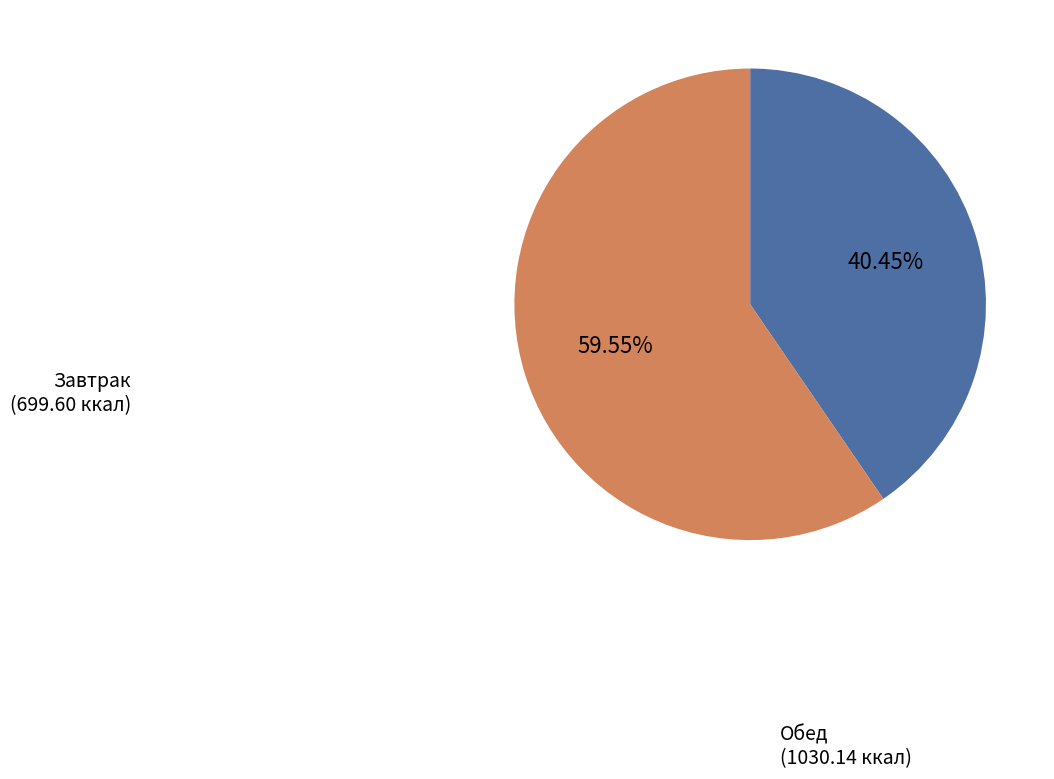

Is there any slice that represents more than half of the pie?

Yes